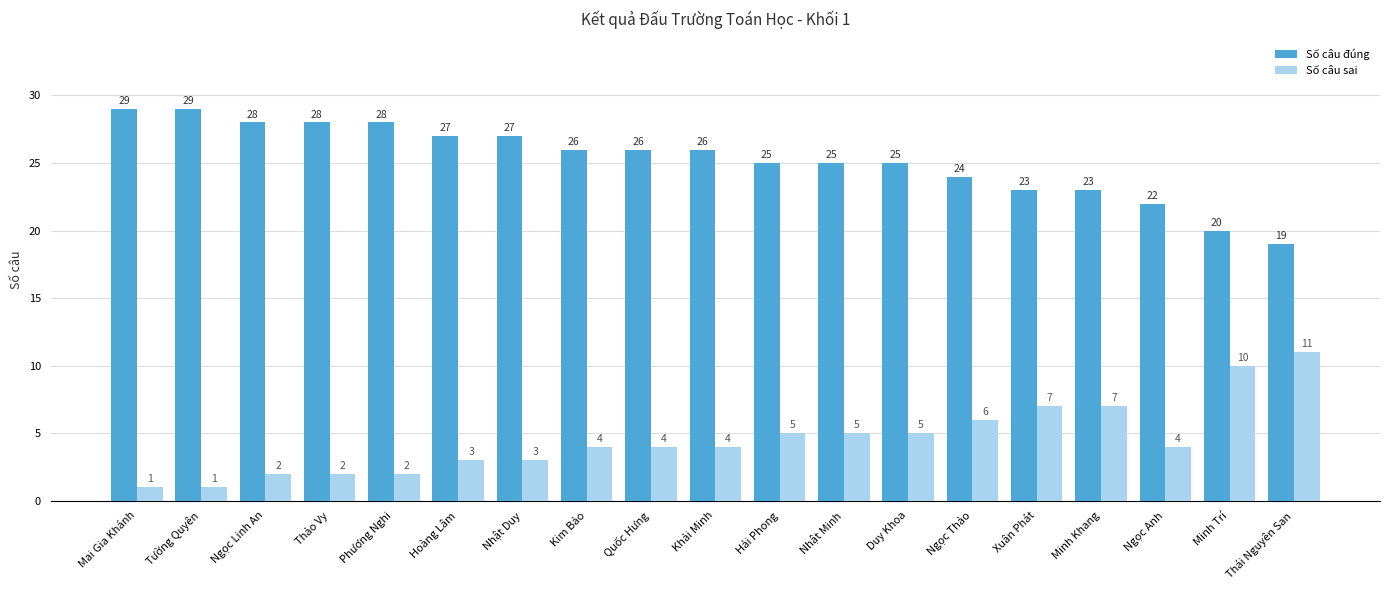

Reading left to right, extract all data points from this chart.

Số câu đúng: 29	29	28	28	28	27	27	26	26	26	25	25	25	24	23	23	22	20	19
Số câu sai: 1	1	2	2	2	3	3	4	4	4	5	5	5	6	7	7	4	10	11